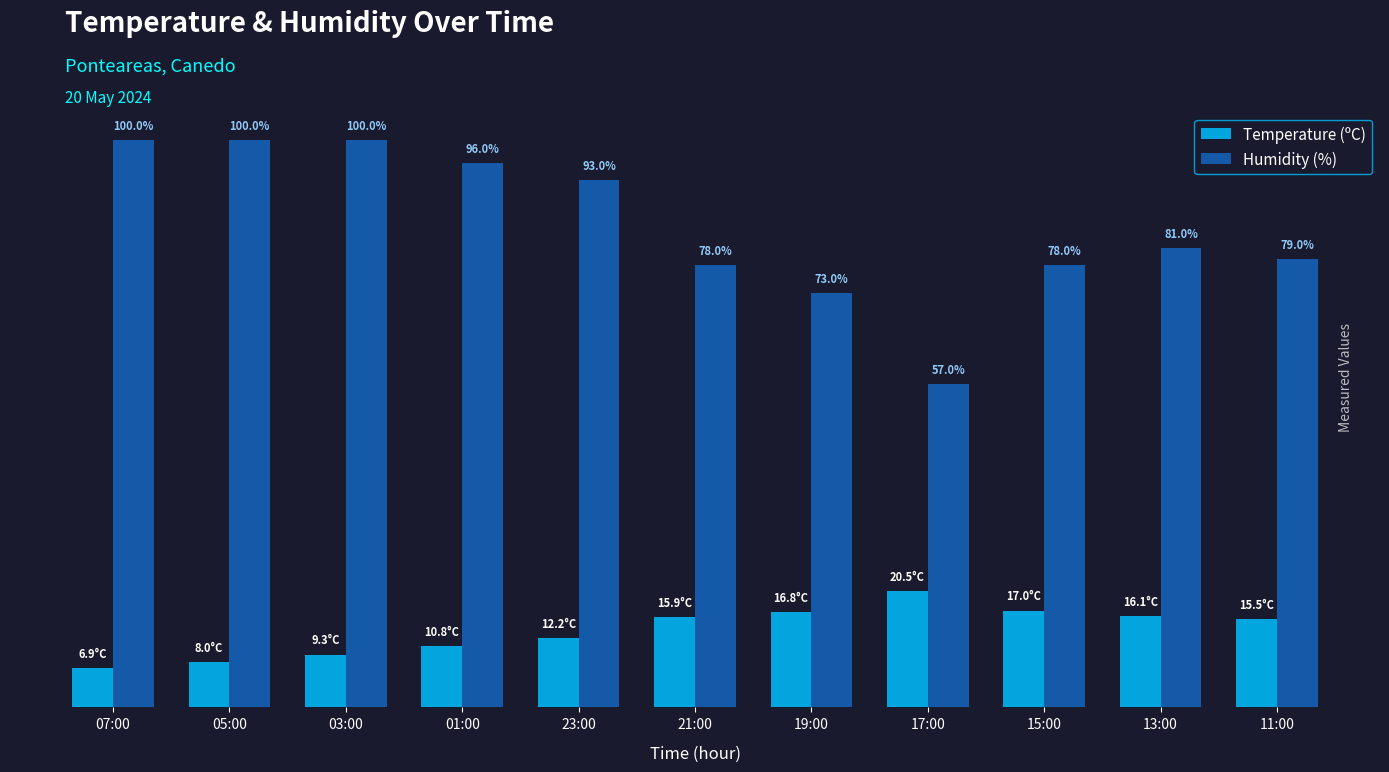

Rank the series by their average value, from highest to lowest.

Humidity (%), Temperature (ºC)